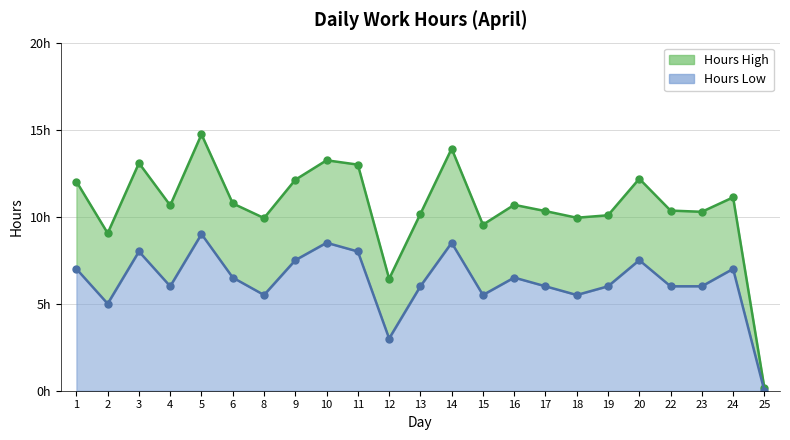

The value of Hours High at 9 is 12.1. True or false?

True